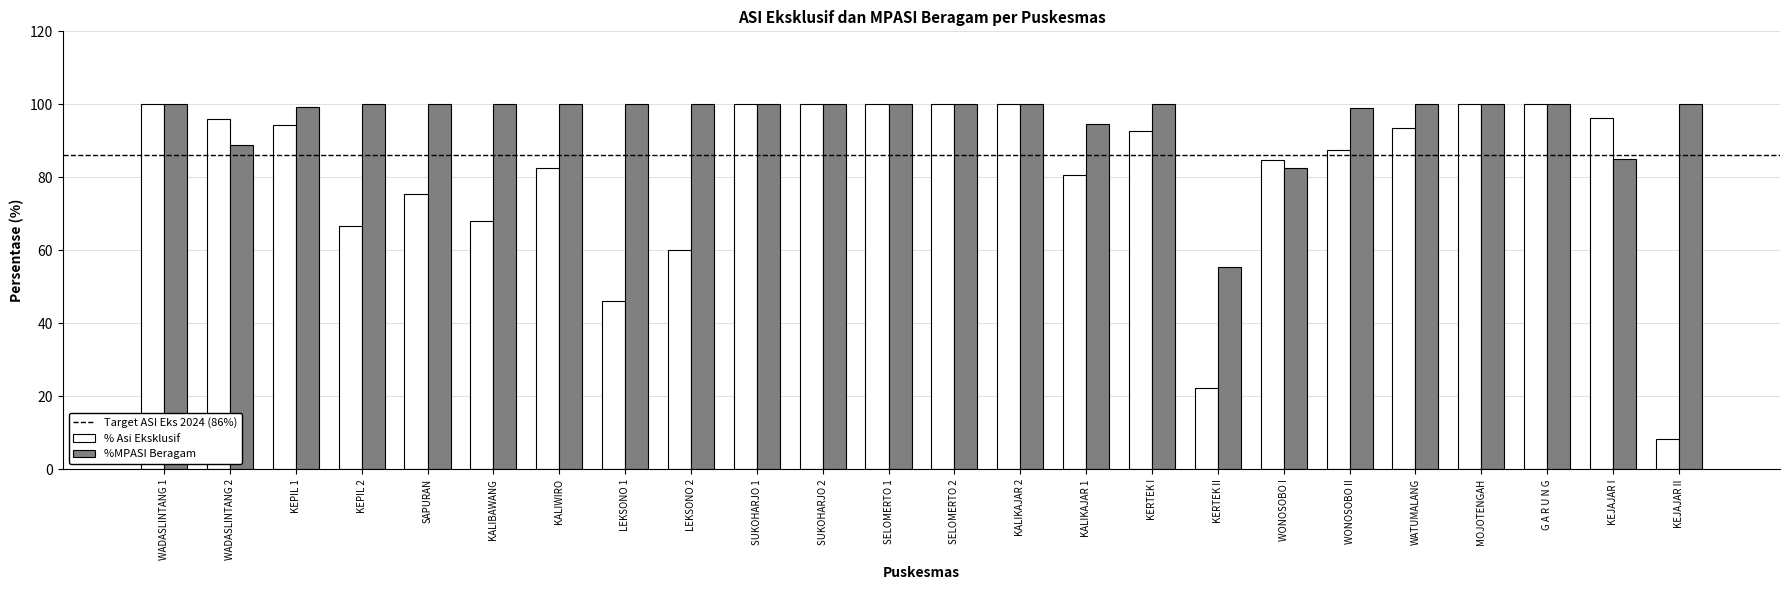

At SAPURAN, list the series in order from largest to smallest.

%MPASI Beragam, % Asi Eksklusif